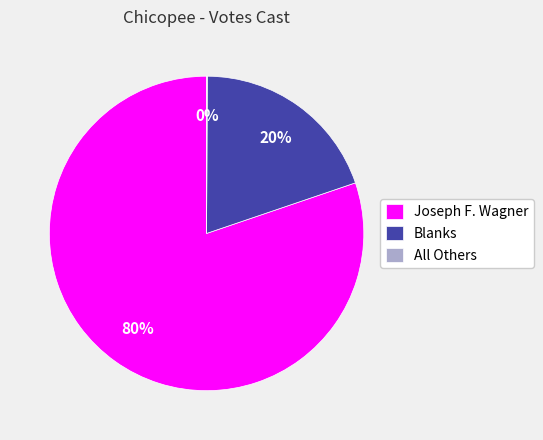

Which has a higher value, Joseph F. Wagner or Blanks?

Joseph F. Wagner